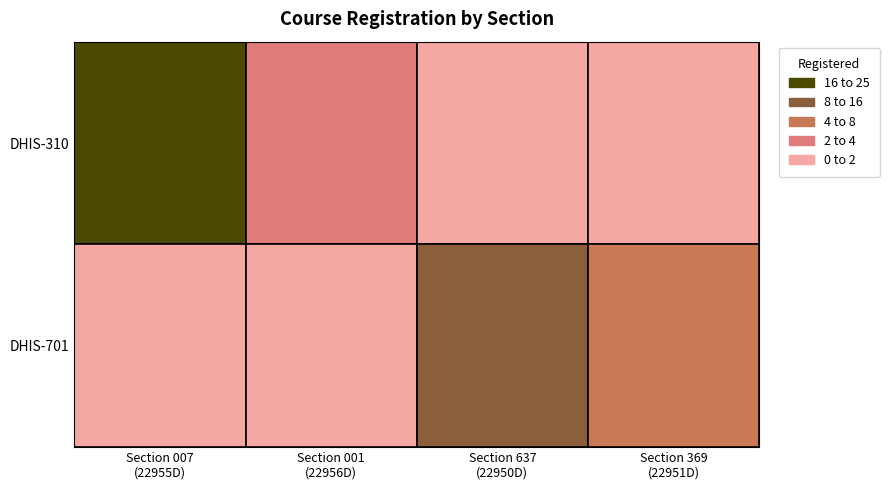

Between 0 and 1, which series saw the biggest shift?

DHIS-310